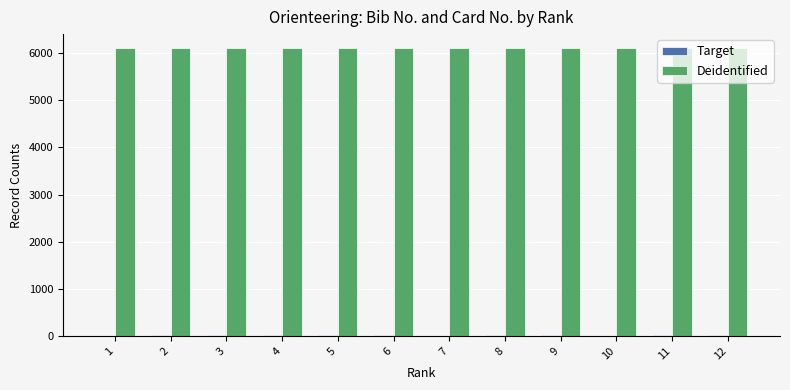

The value of Deidentified at 5 is 6100. True or false?

True